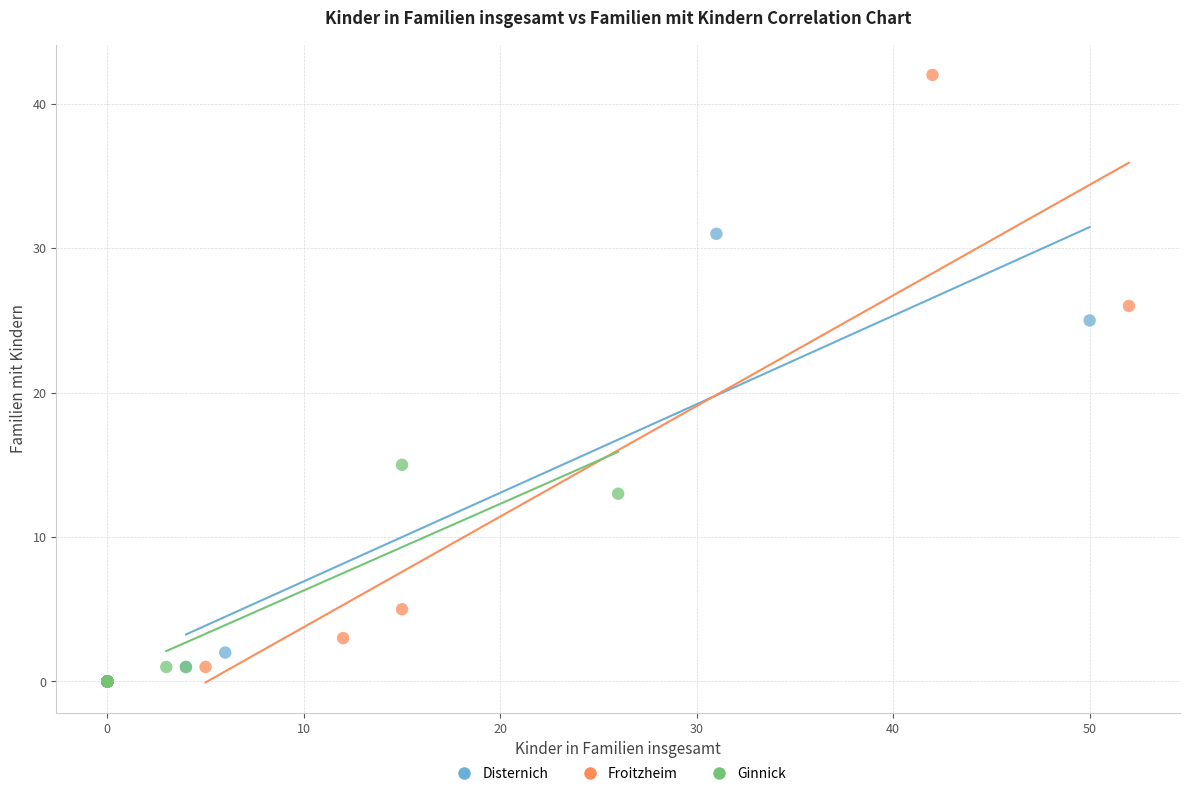

What are all the series names shown in the legend?

Disternich, Froitzheim, Ginnick